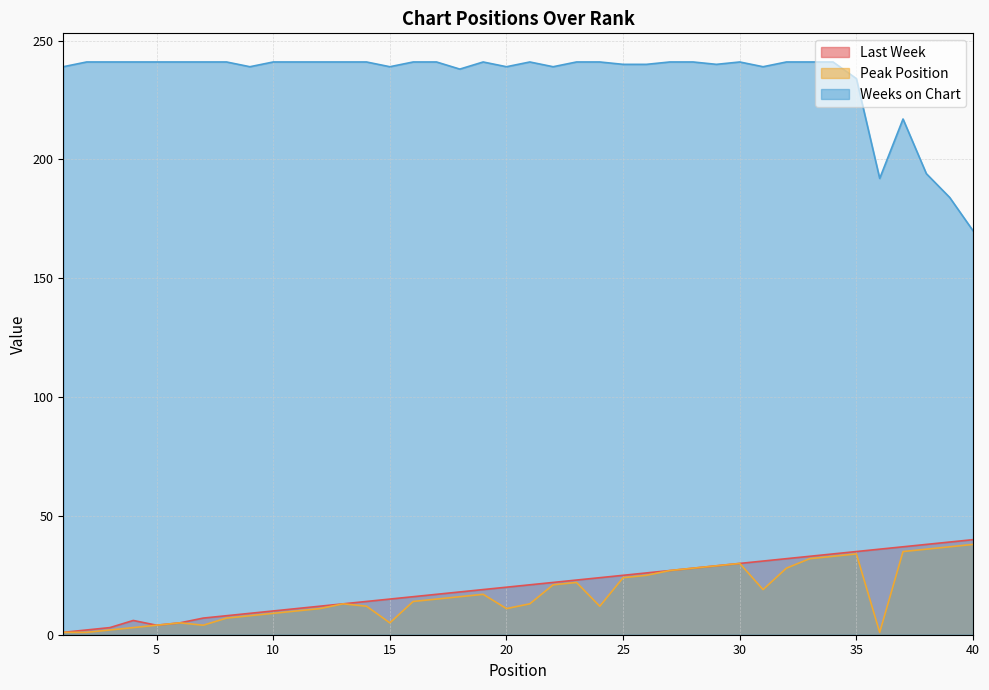

Does the chart have visible grid lines?

Yes